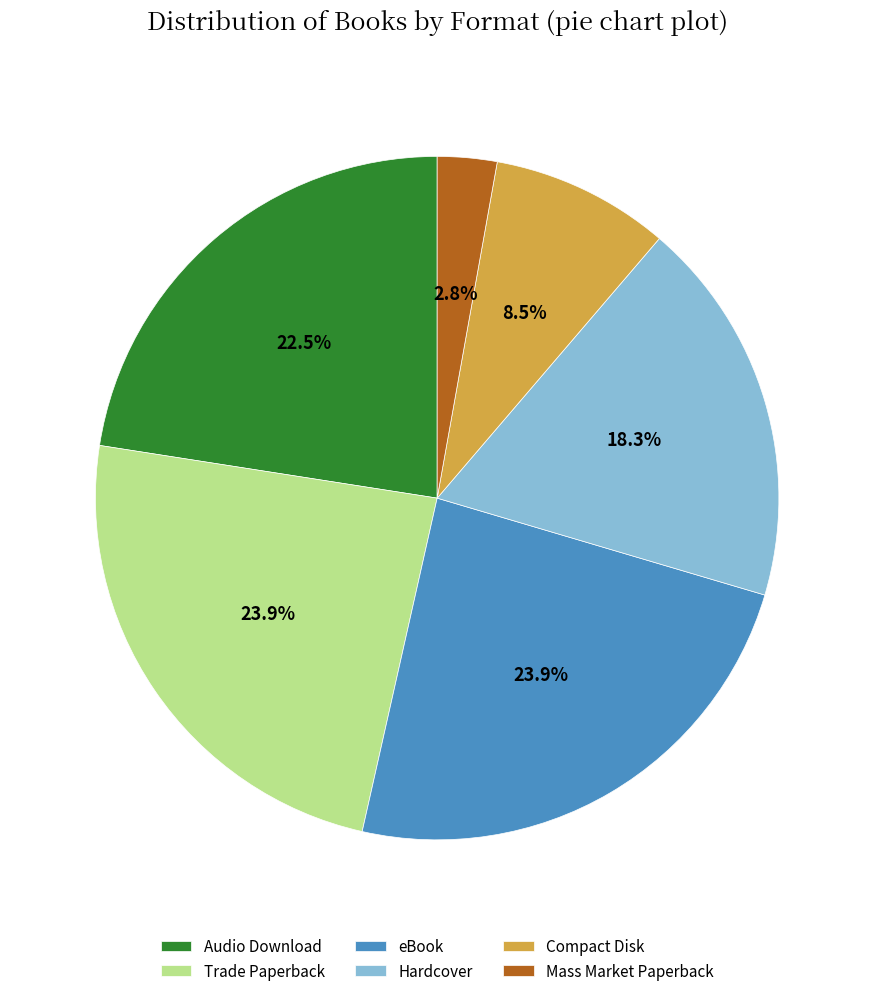

To the nearest percent, what percentage of the pie is Mass Market Paperback?

3%